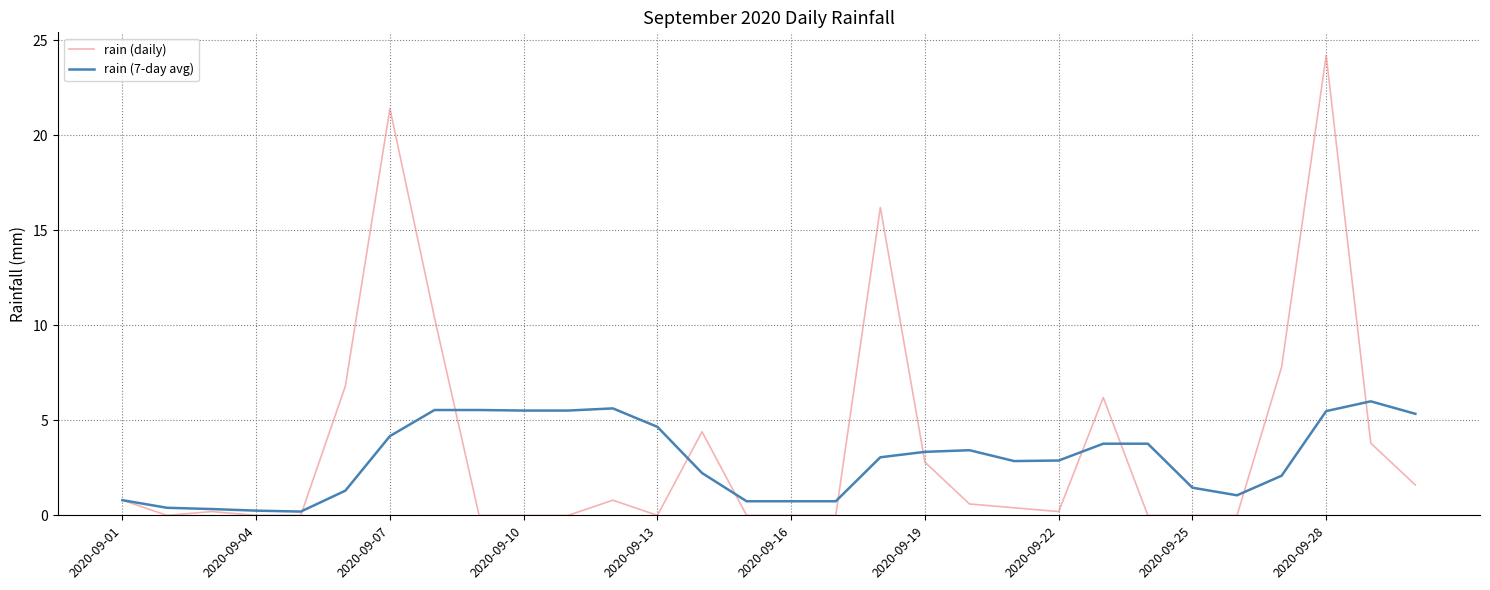

What is the maximum value shown in the chart?

24.2